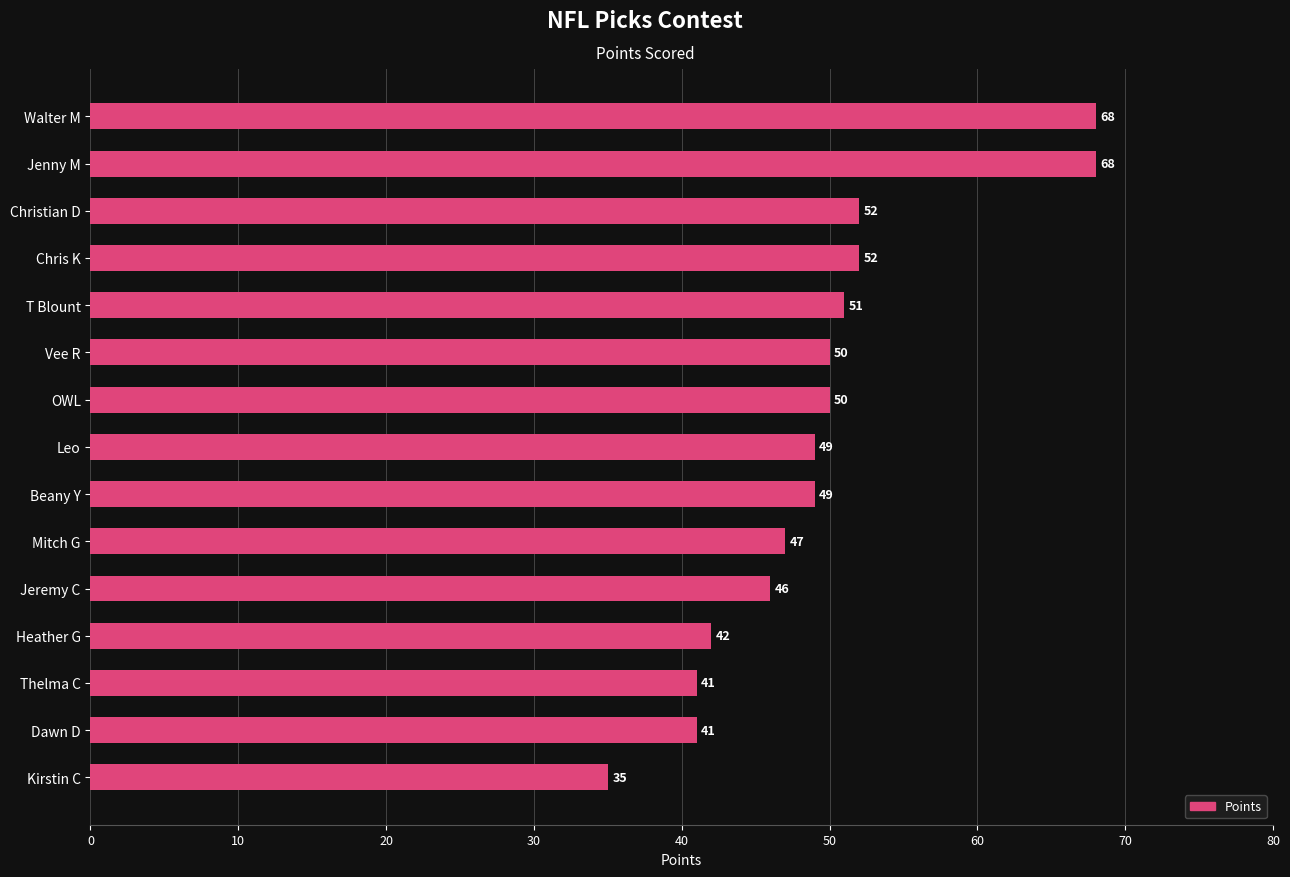

What is the label of the 3rd bar from the bottom?

Thelma C